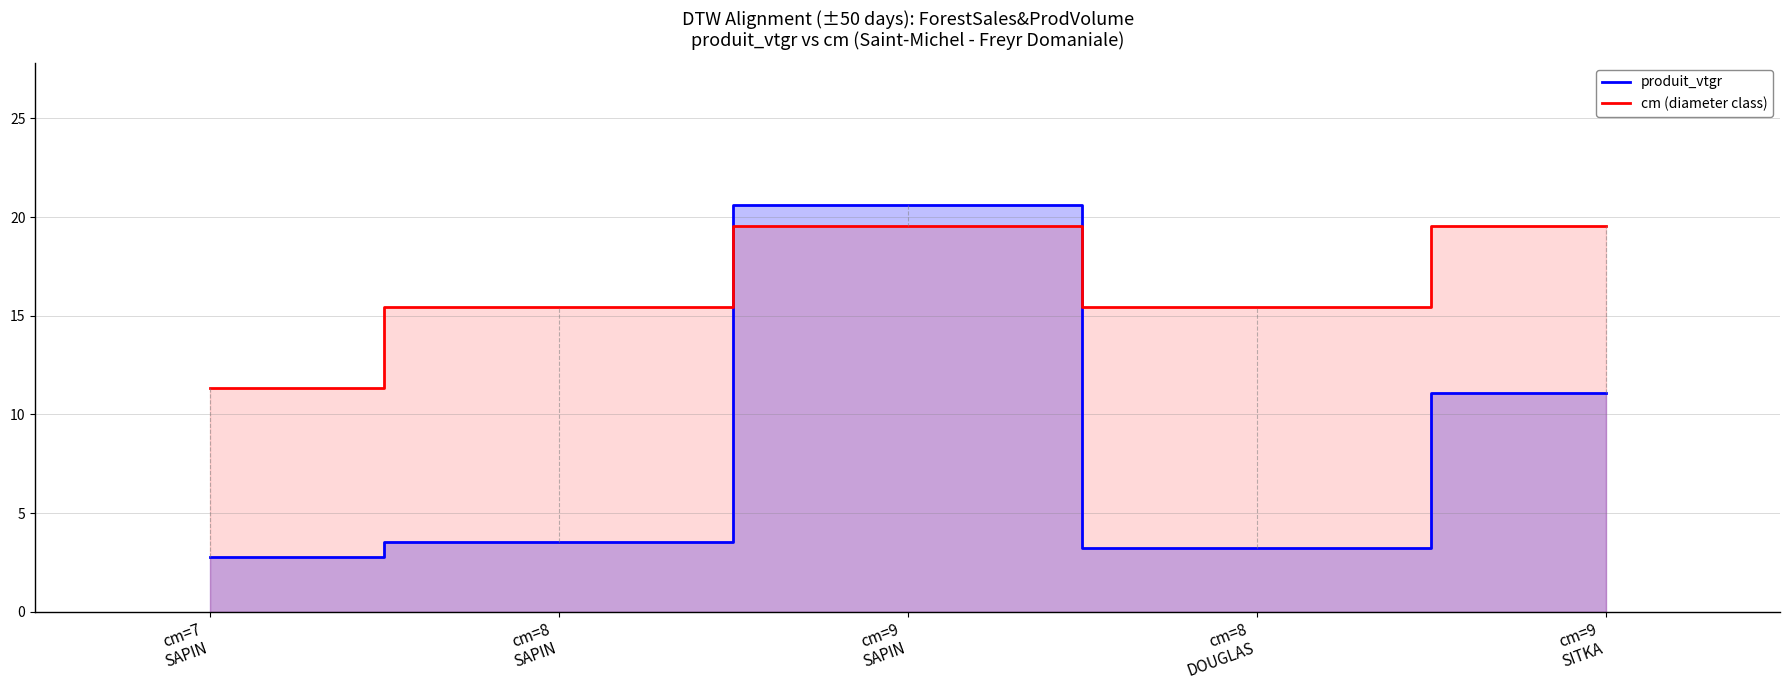

Where is the first local maximum for produit_vtgr?

cm=9
SAPIN